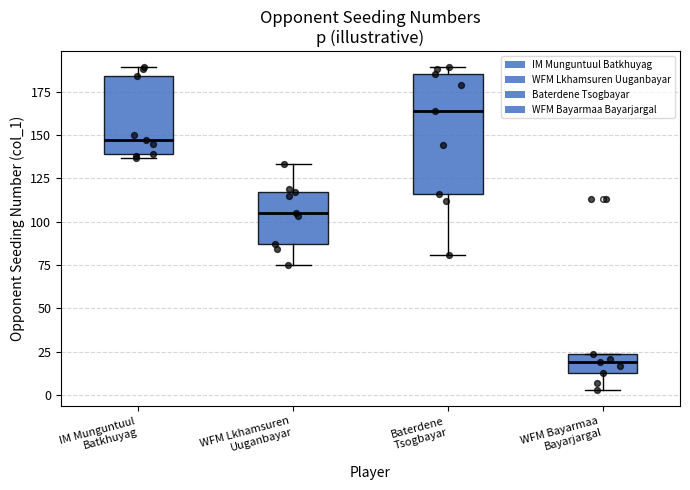

Which box has the lowest median line?

WFM Bayarmaa Bayarjargal